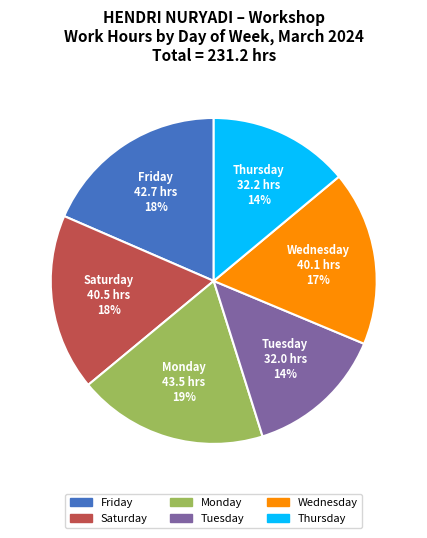

To the nearest percent, what is the average slice percentage?

17%